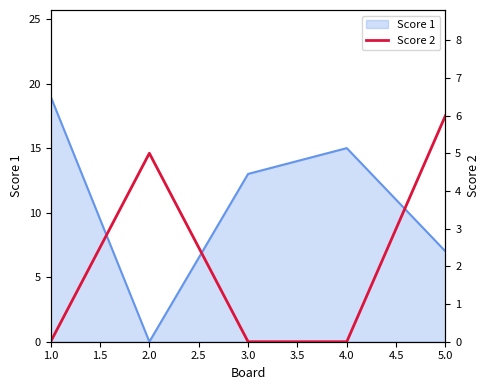

Reading right to left, transcribe all the data shown in this chart.

6	0	0	5	0